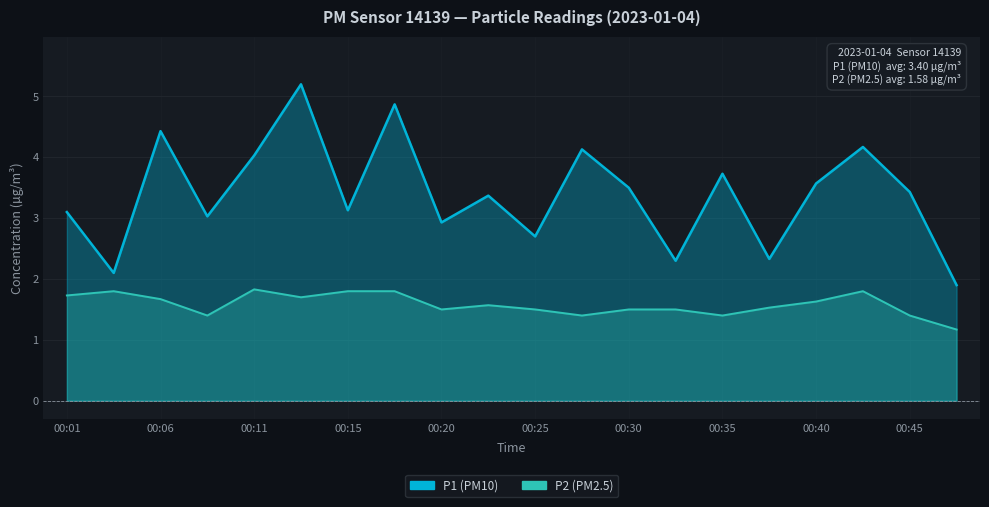

True or false: P2 and P1 intersect in this chart.

False